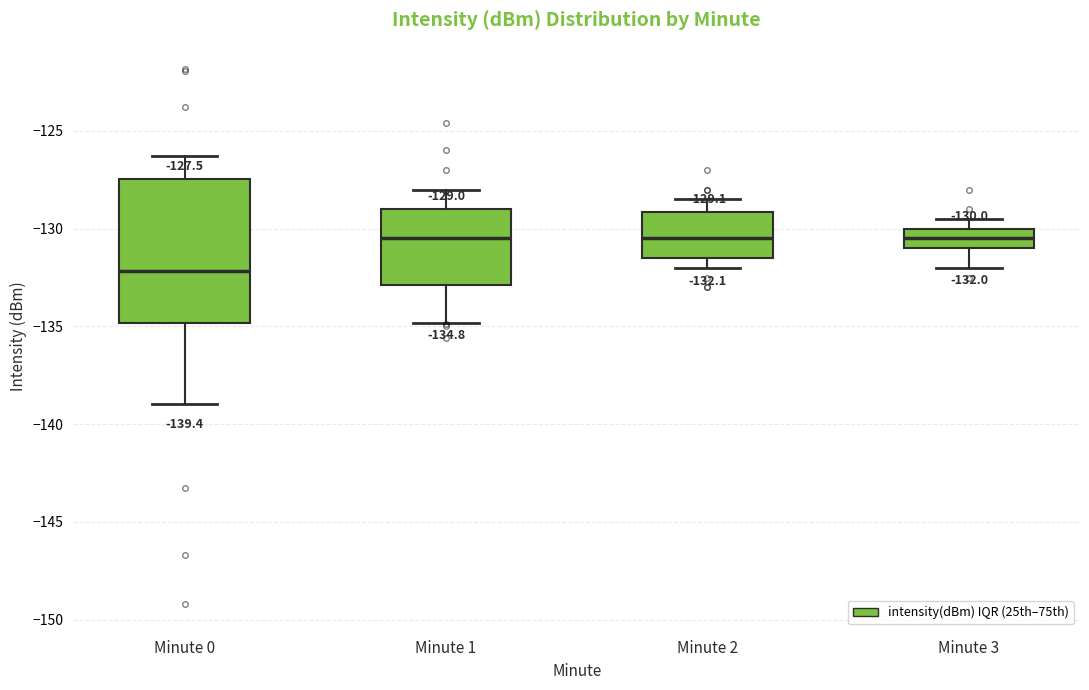

Which box is the tallest, from its lower edge to its upper edge?

Minute 0